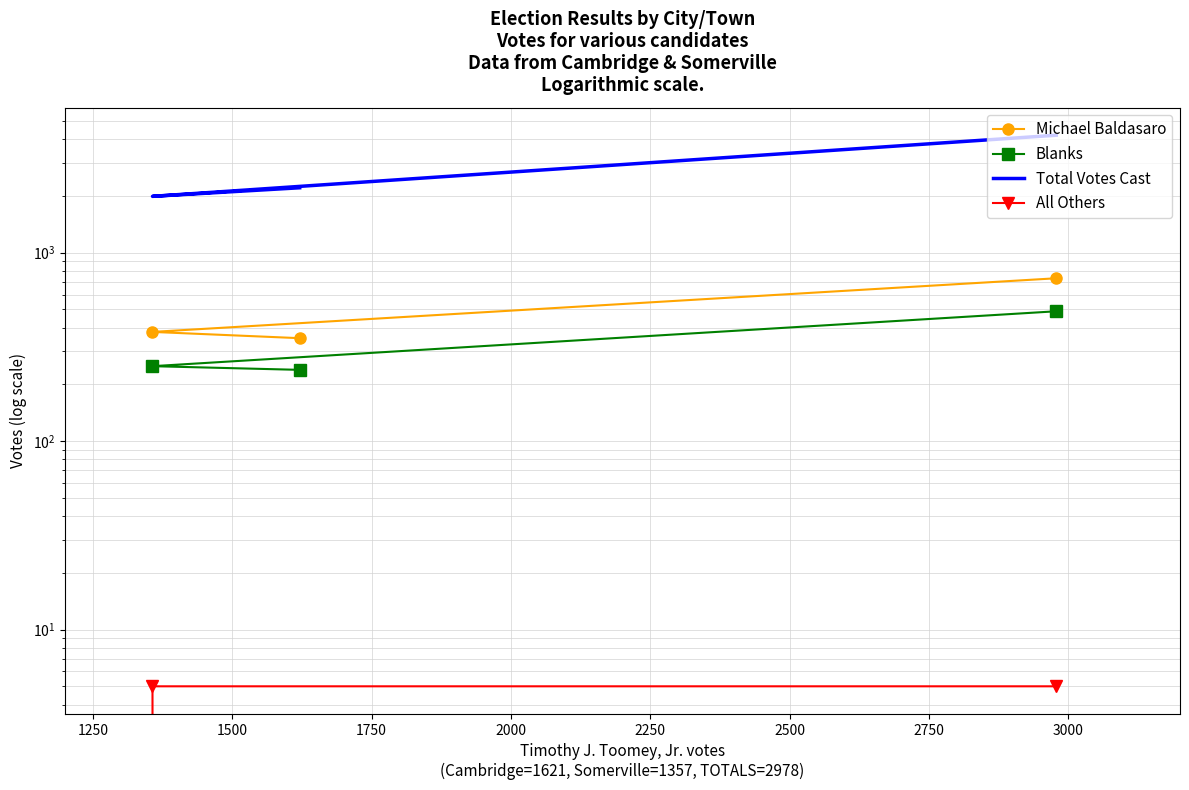

Which series has the largest total across all categories?

Total Votes Cast